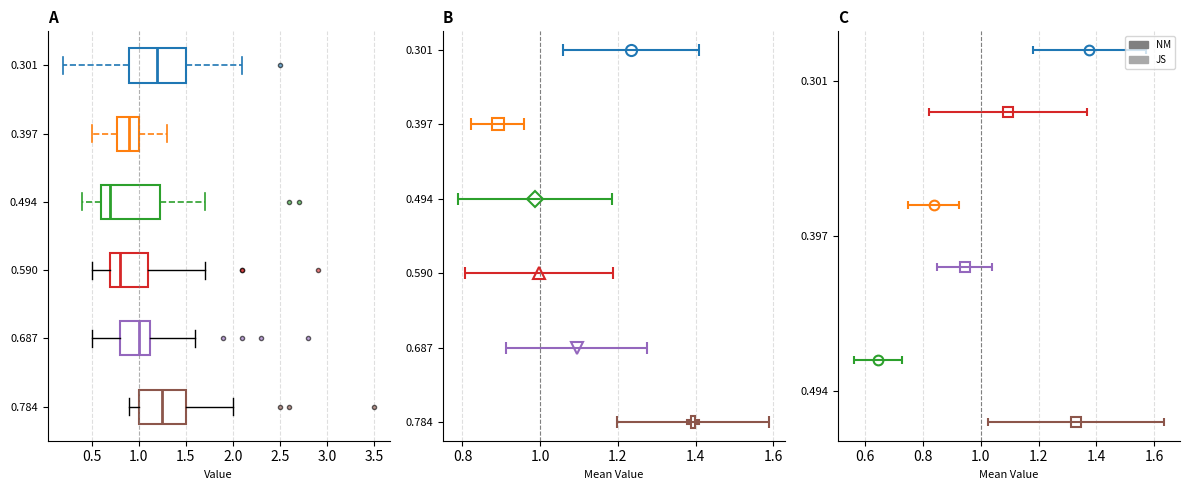

Where is the right edge of the box at y = 0.687 on the x-axis? The values are not printed on the chart, so give them approximately, as read against the axis.

1.15